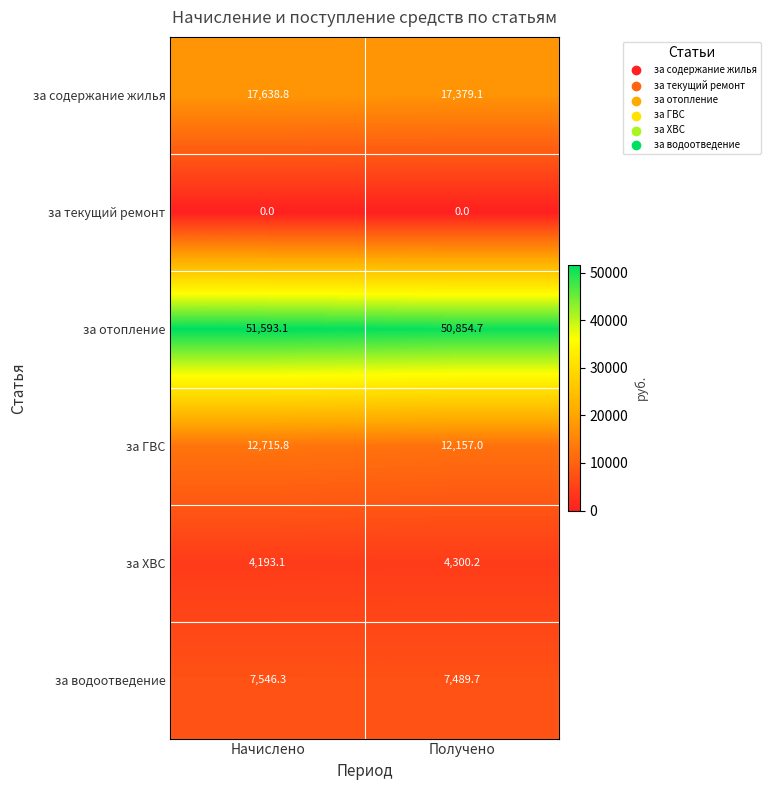

Which series has the largest range (max minus min)?

за отопление